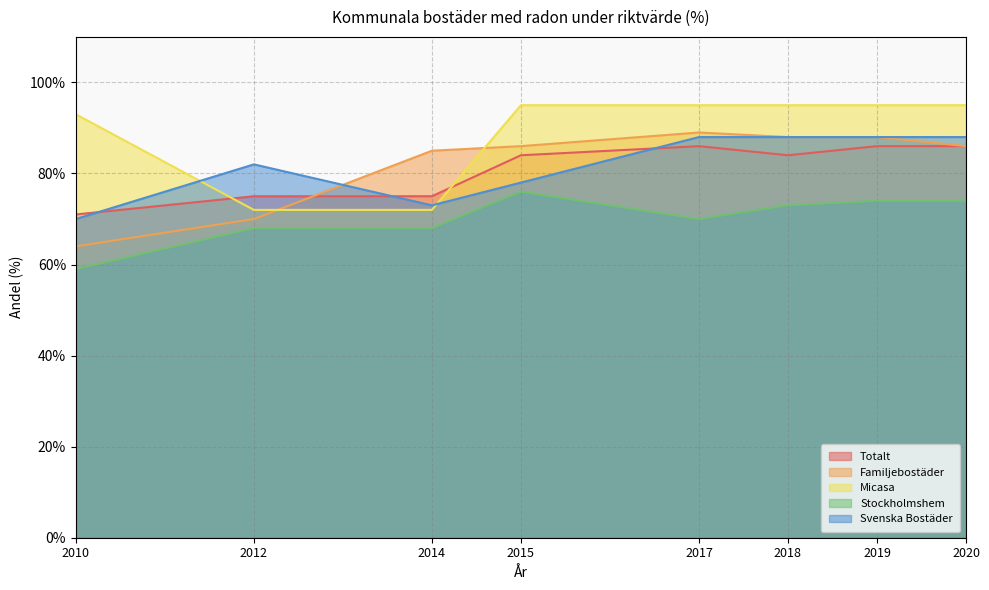

How many values in the Stockholmshem series are below 73?

4